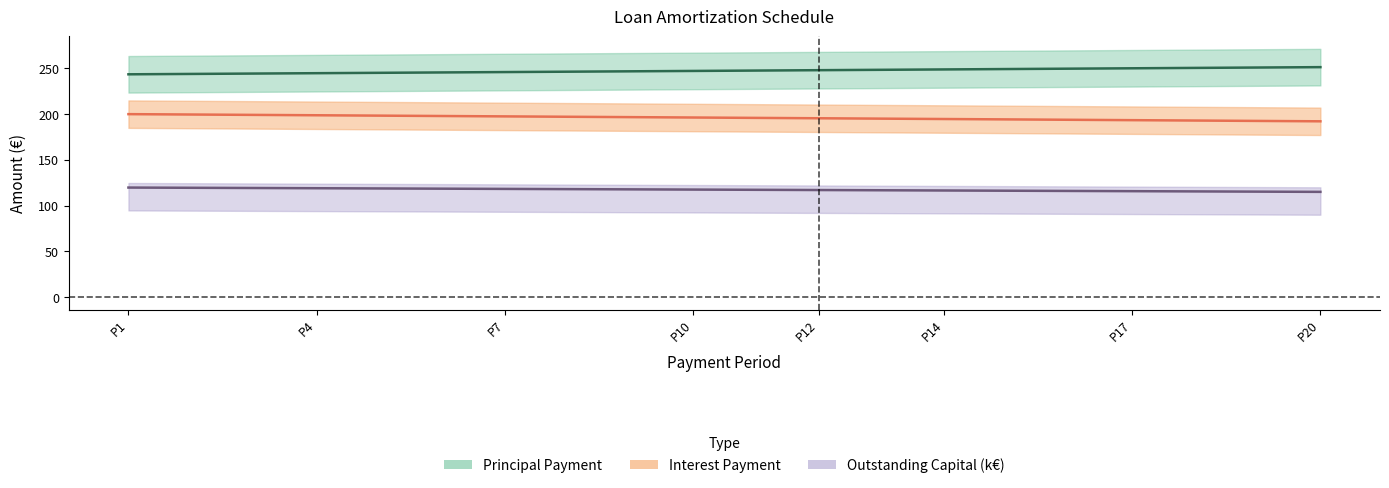

How many lines are shown in the chart?

3